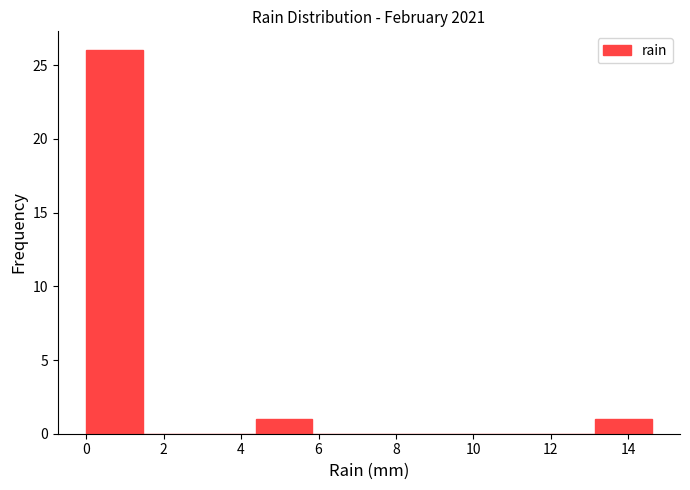

Reading left to right, transcribe this chart: for each bar, give the range it covers on the x-axis and its height. Neither the bar edges nor the heights are printed on the chart, so give them approximately, as read against the axes.

0.00 to 1.46: 26
1.46 to 2.92: 0
2.92 to 4.38: 0
4.38 to 5.84: 1
5.84 to 7.30: 0
7.30 to 8.76: 0
8.76 to 10.22: 0
10.22 to 11.68: 0
11.68 to 13.14: 0
13.14 to 14.60: 1